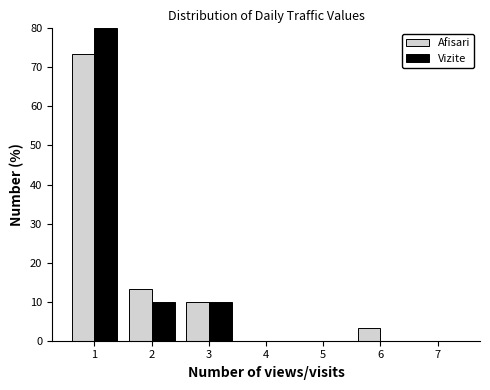

Reading left to right, transcribe this chart: for each range on the x-axis, give the height of each series' bar. The values are not printed on the chart, so give them approximately, as read against the axis.

0.5 to 1.5: Afisari=73	Vizite=80
1.5 to 2.5: Afisari=13	Vizite=10
2.5 to 3.5: Afisari=10	Vizite=10
3.5 to 4.5: Afisari=0	Vizite=0
4.5 to 5.5: Afisari=0	Vizite=0
5.5 to 6.5: Afisari=3	Vizite=0
6.5 to 7.5: Afisari=0	Vizite=0